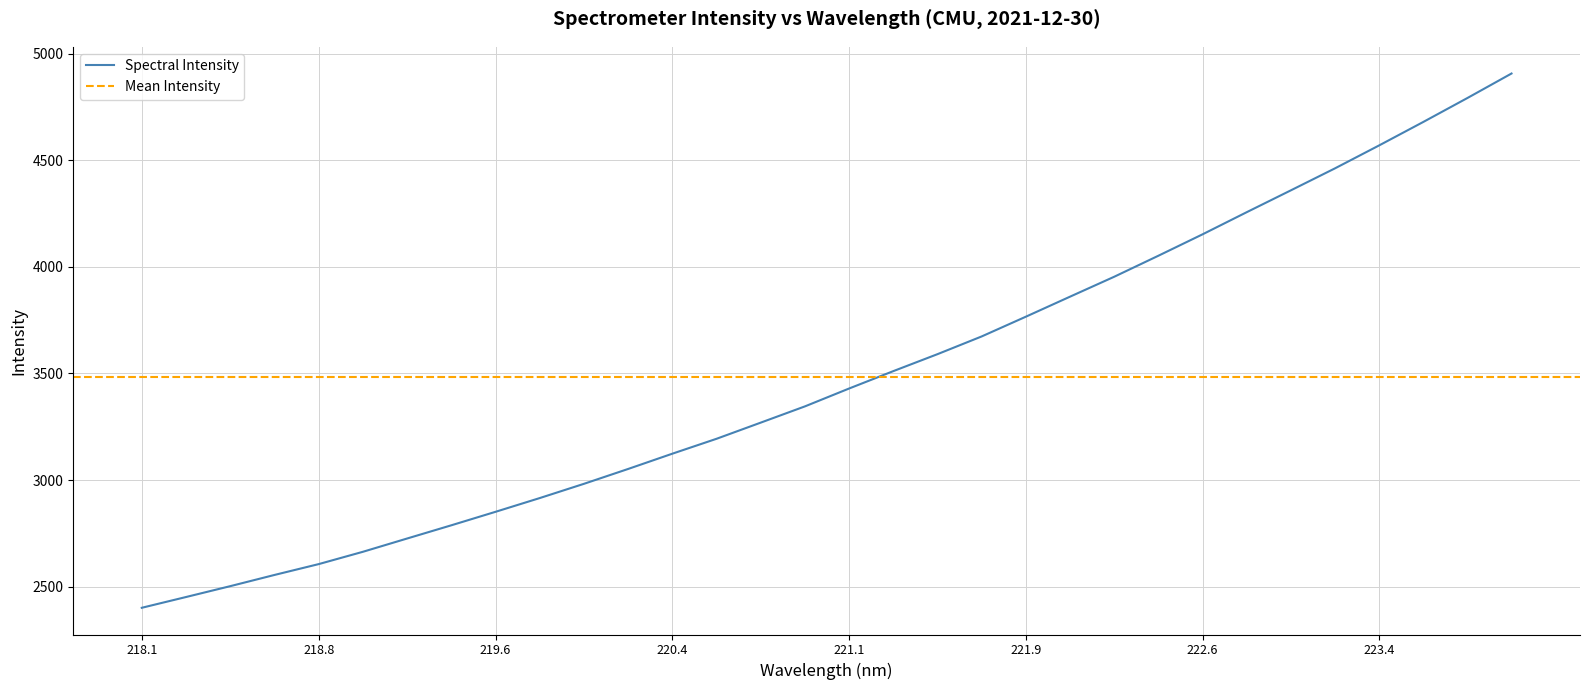

The value at 222.4538 is 4052.1. True or false?

True